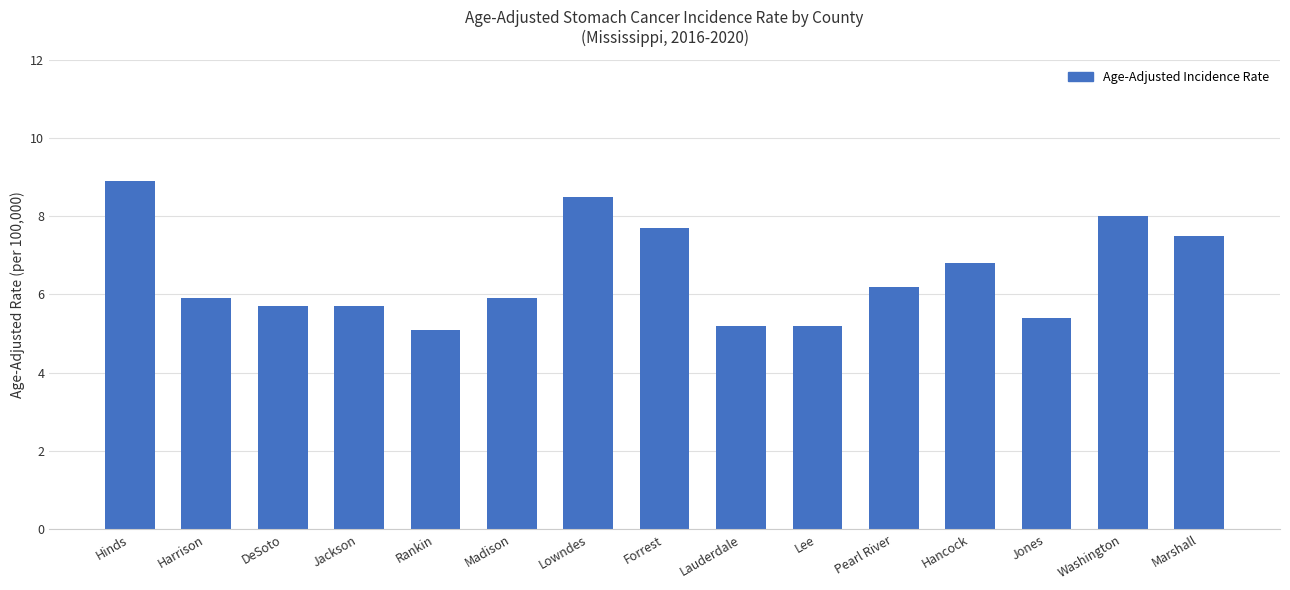

What is the label of the 8th bar from the left?

Forrest